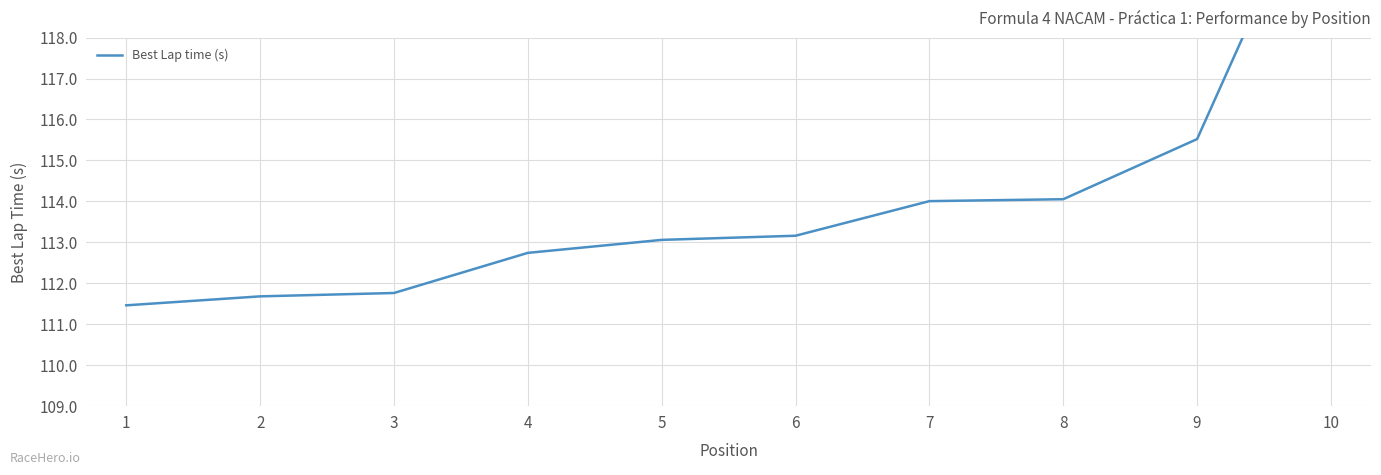

Count the number of data series in this chart.

1